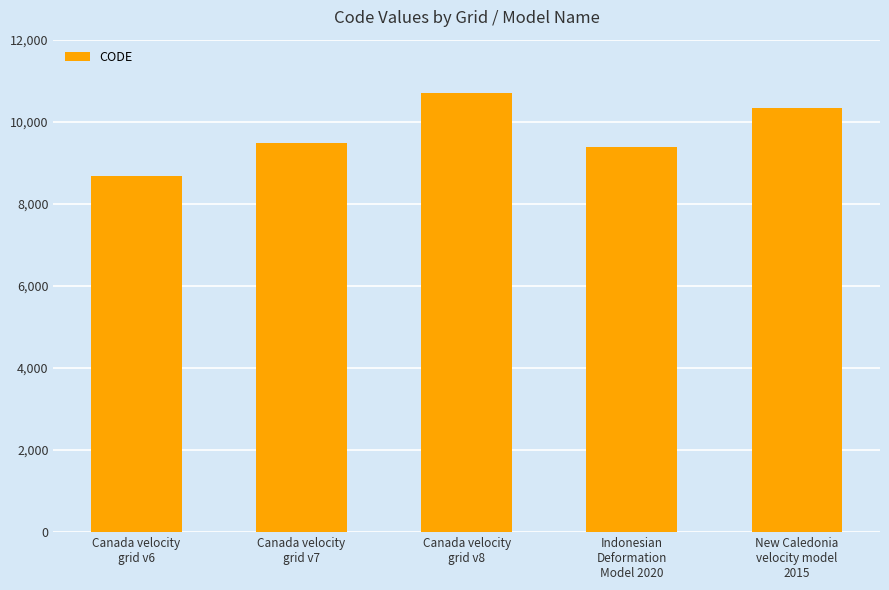

Reading right to left, transcribe all the data shown in this chart.

New Caledonia
velocity model
2015=10323	Indonesian
Deformation
Model 2020=9375	Canada velocity
grid v8=10707	Canada velocity
grid v7=9483	Canada velocity
grid v6=8676